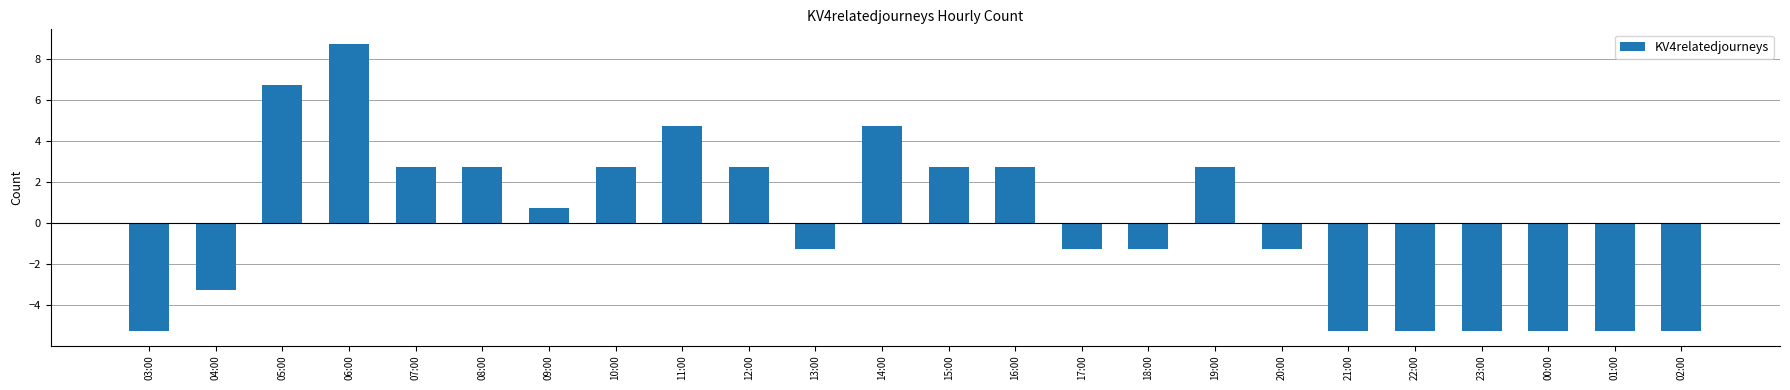

True or false: the data shows -1.2 at 18:00.

True